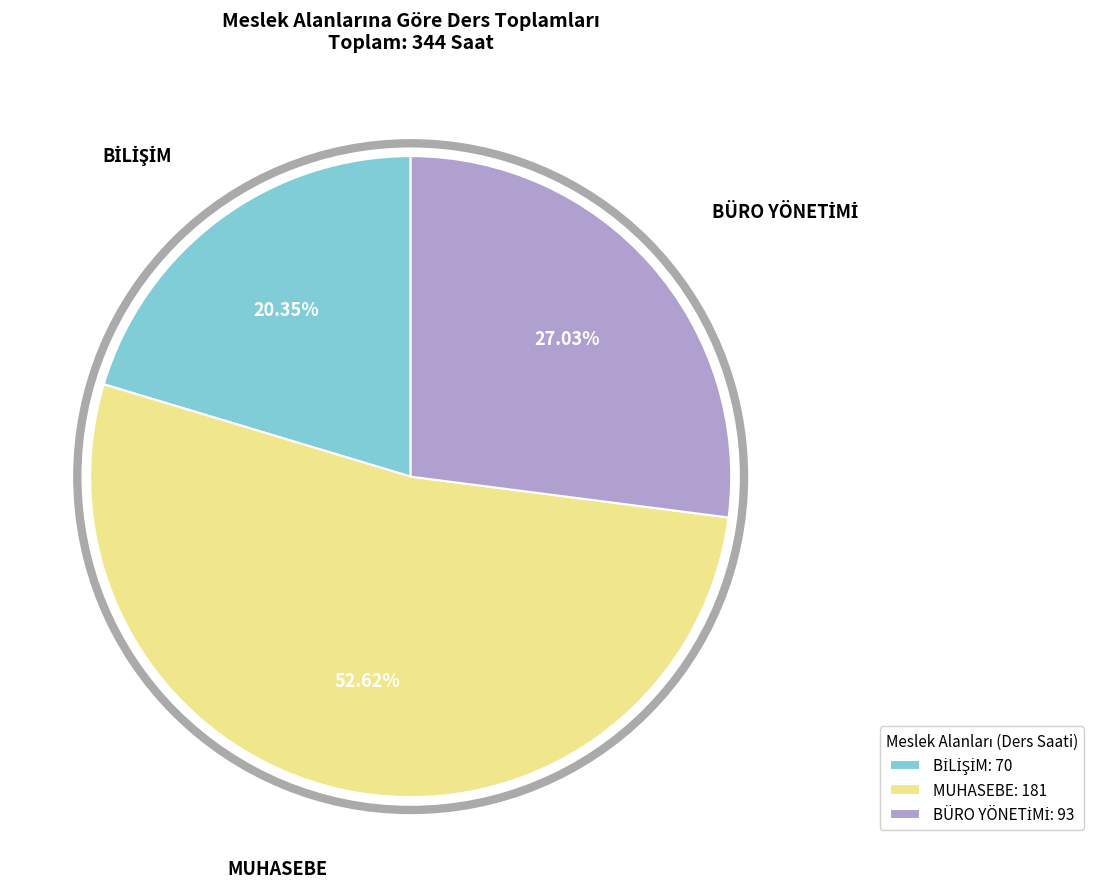

Which slice represents more than half of the pie?

MUHASEBE